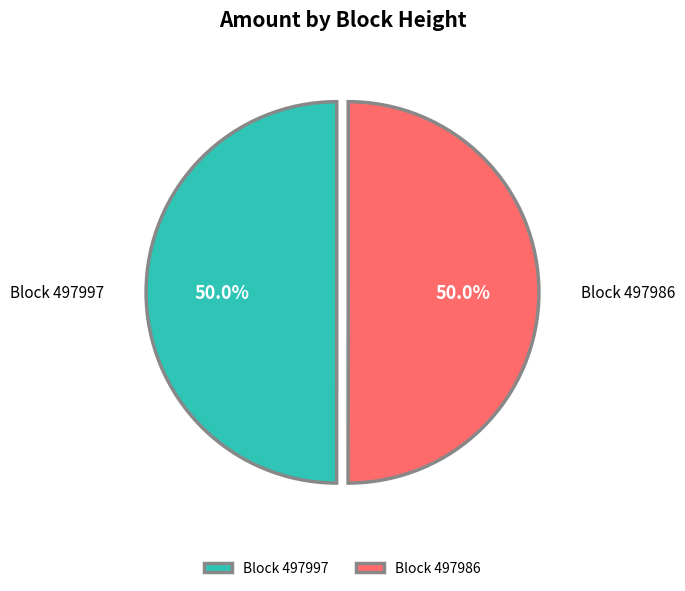

Combined, do Block 497997 and Block 497986 account for over 50%?

Yes